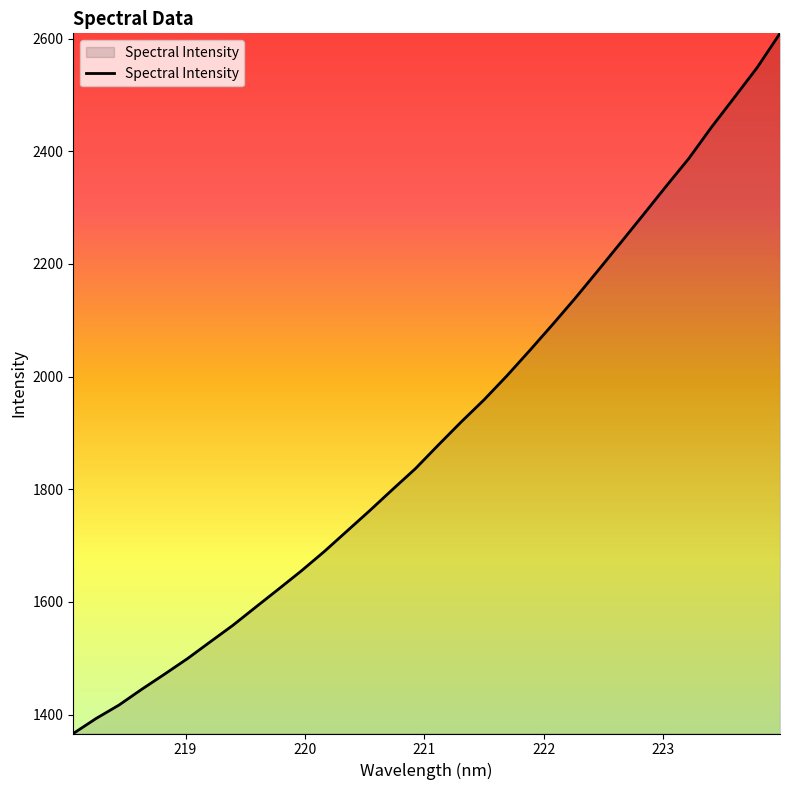

What is the greatest value displayed?

2609.2